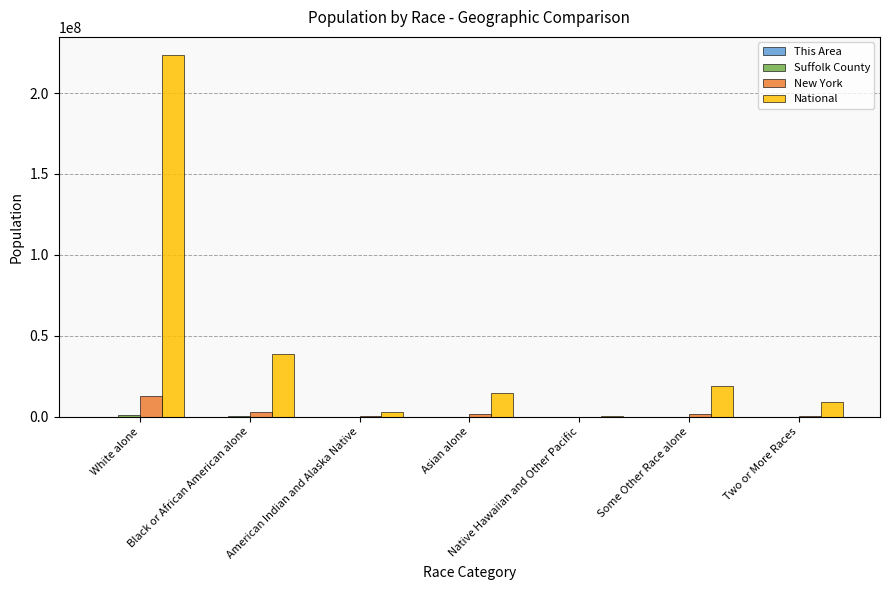

Between Black or African American alone and Native Hawaiian and Other Pacific, which series saw the biggest shift?

National